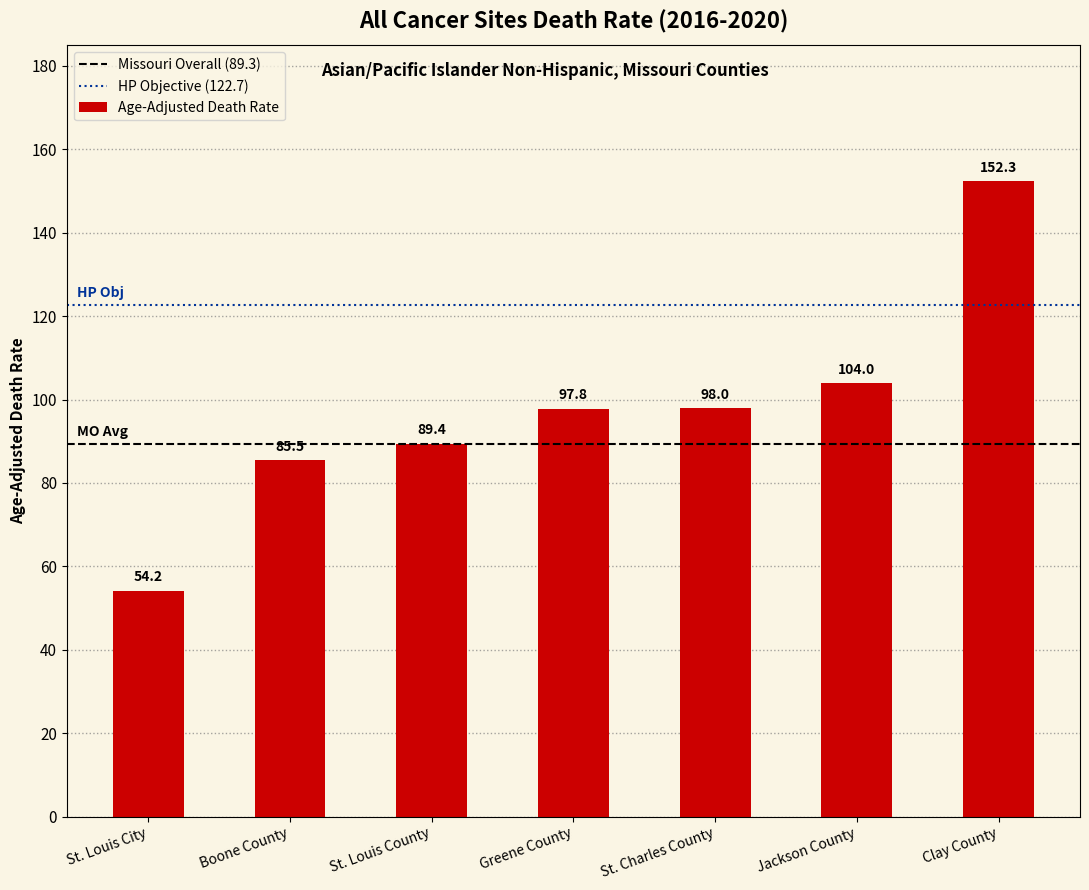

Reading left to right, what are all the values shown in this chart?

54.2	85.5	89.4	97.8	98.0	104.0	152.3